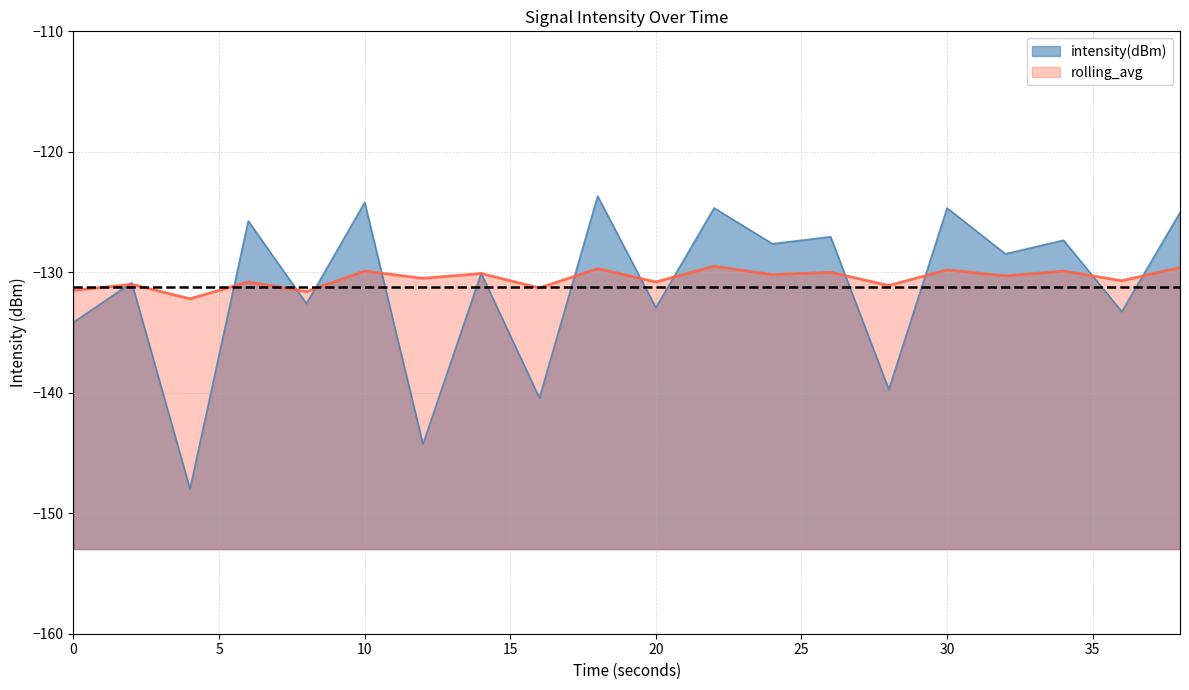

How many intersections are there between rolling_avg and intensity(dBm)?

15